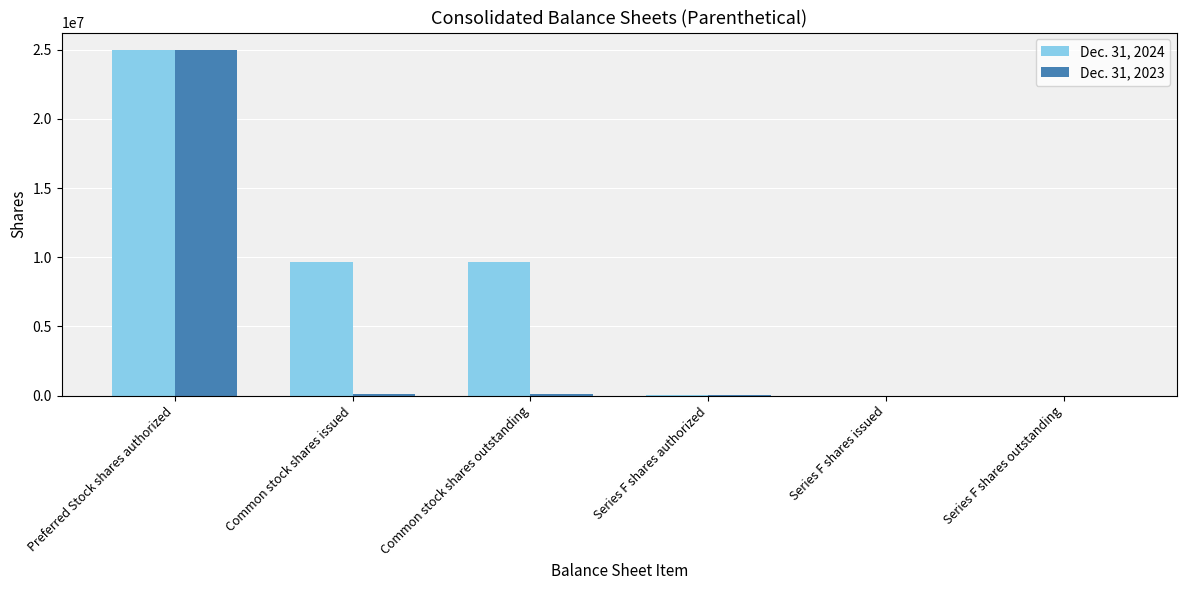

True or false: Dec. 31, 2024 has a value of 9661664 at Common stock shares outstanding.

True